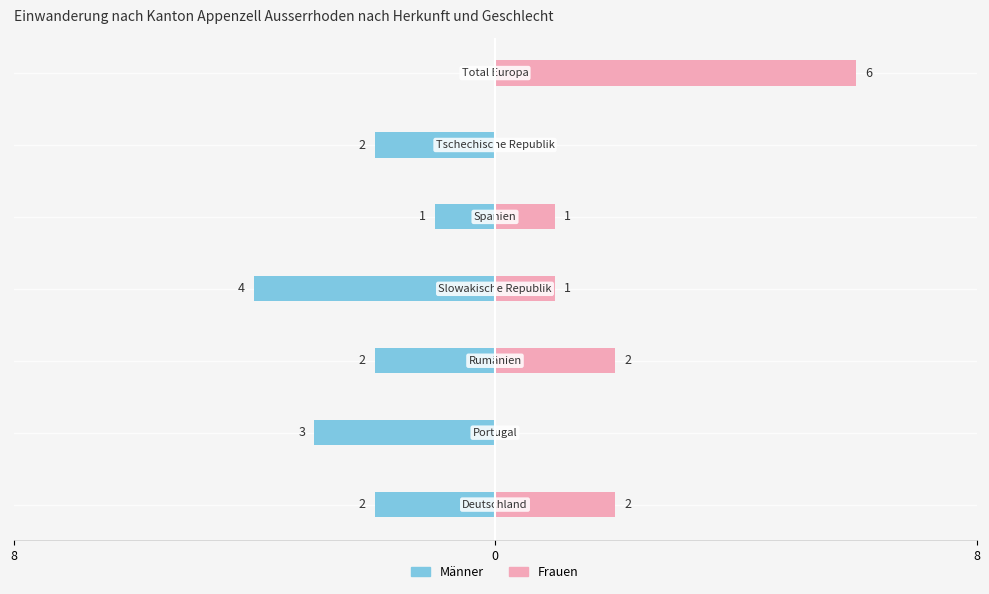

How many categories are shown in the chart?

7